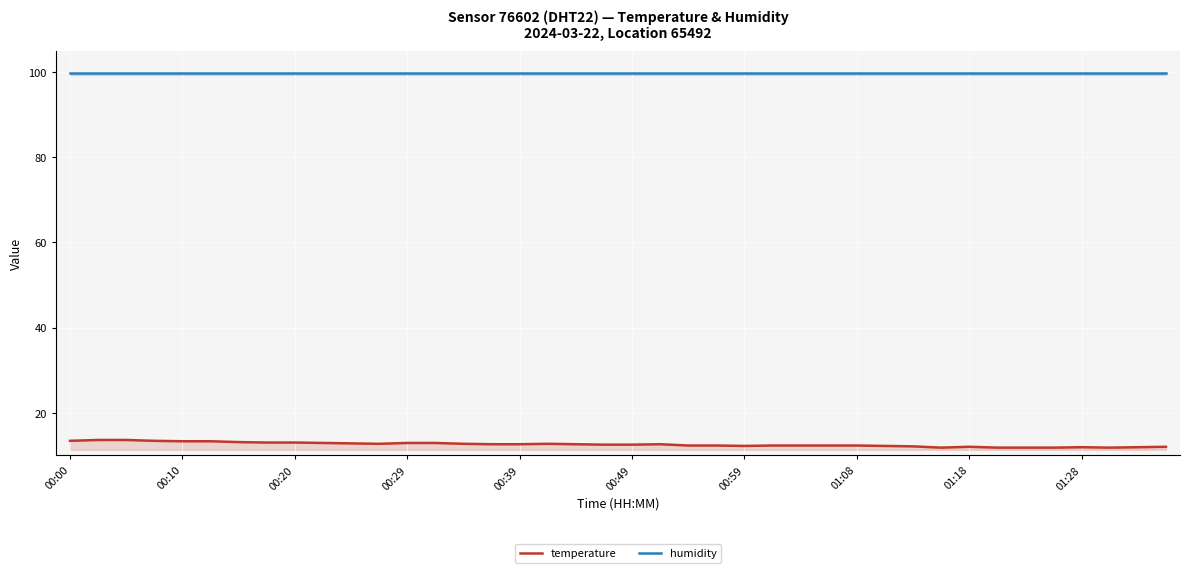

What is the minimum value for humidity?

99.9